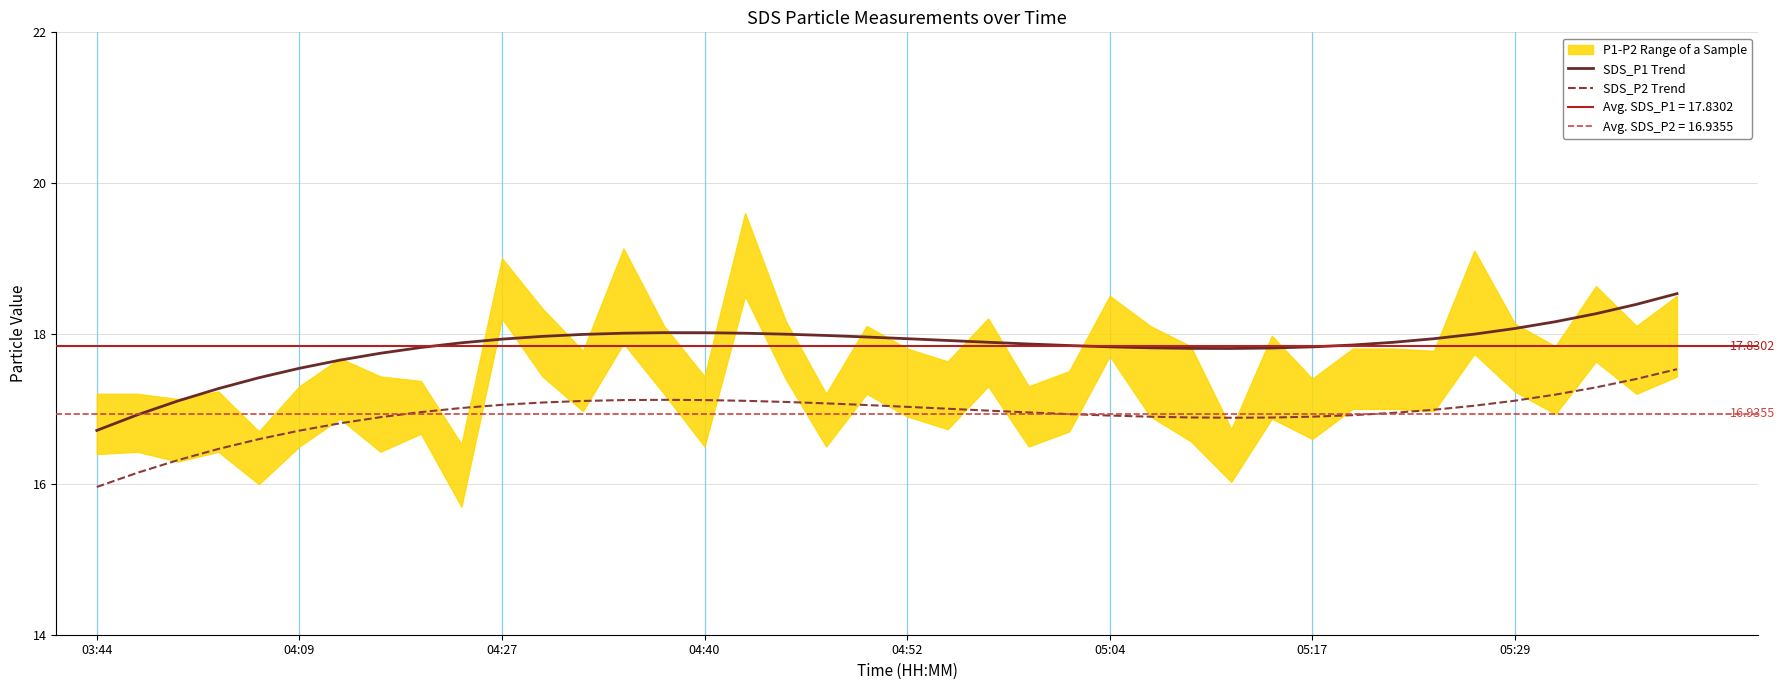

Does the chart display data point markers on the line(s)?

No